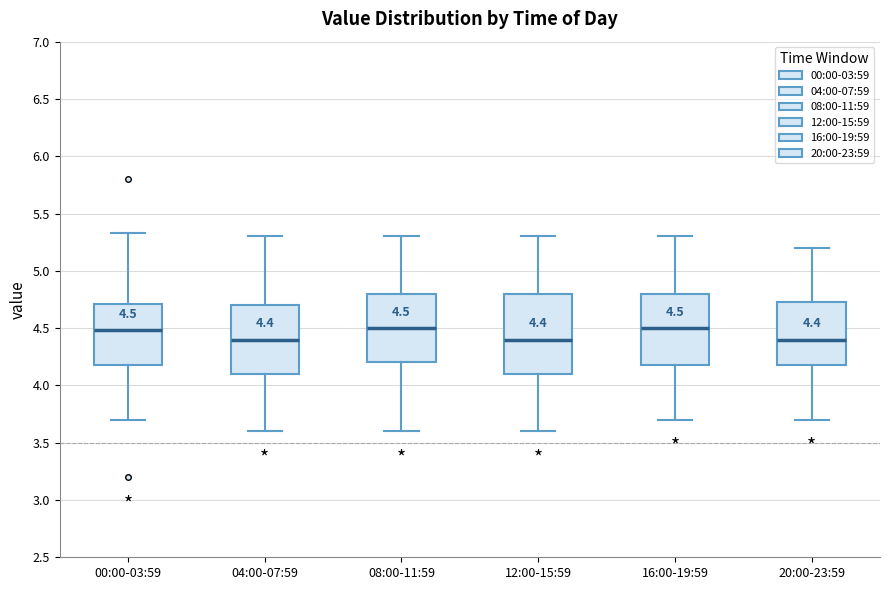

Comparing the boxes themselves (not the whiskers), which one is the tallest?

12:00-15:59